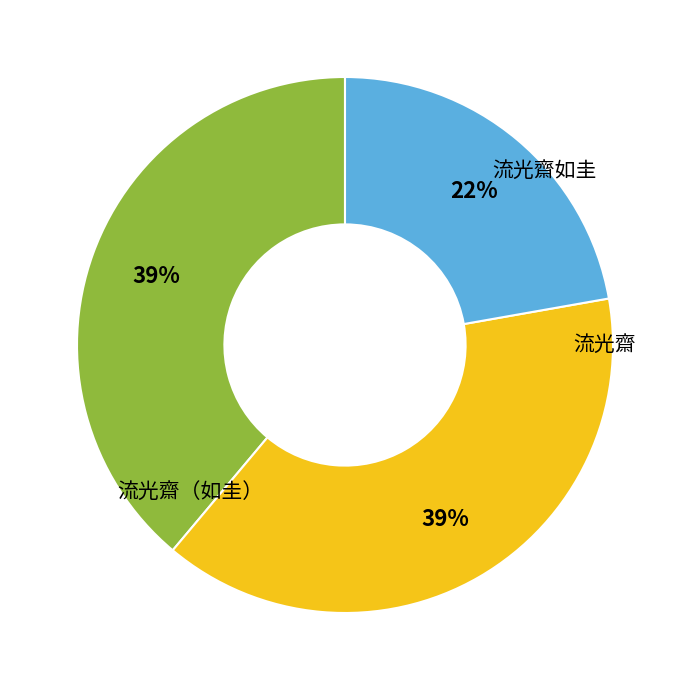

Is there a majority slice in this chart?

No